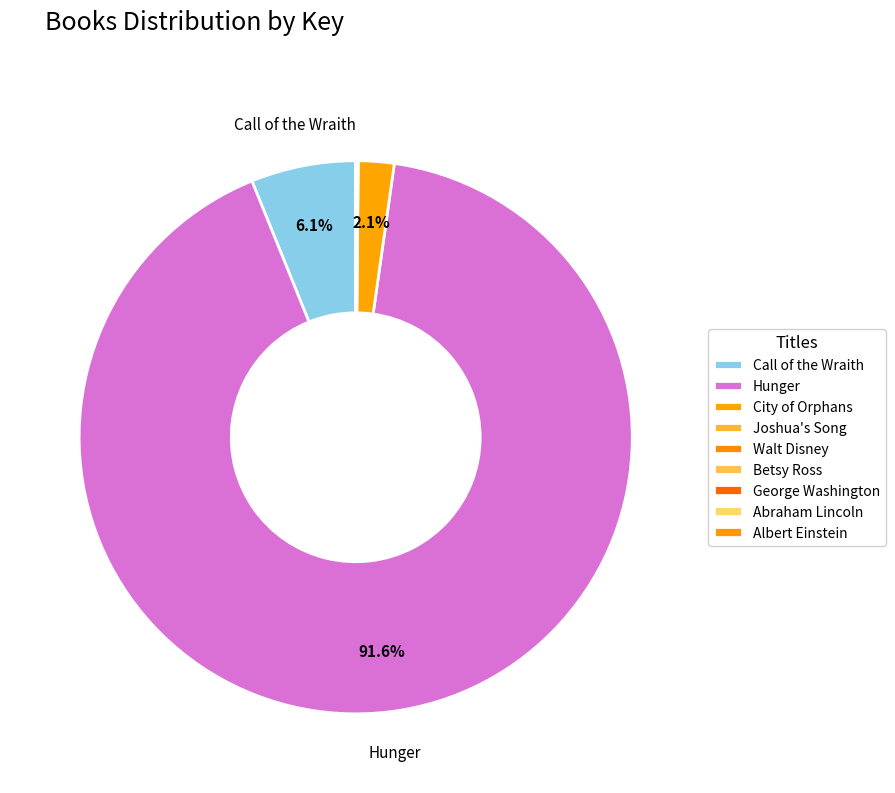

What percentage is NOT represented by Betsy Ross?

100.0%